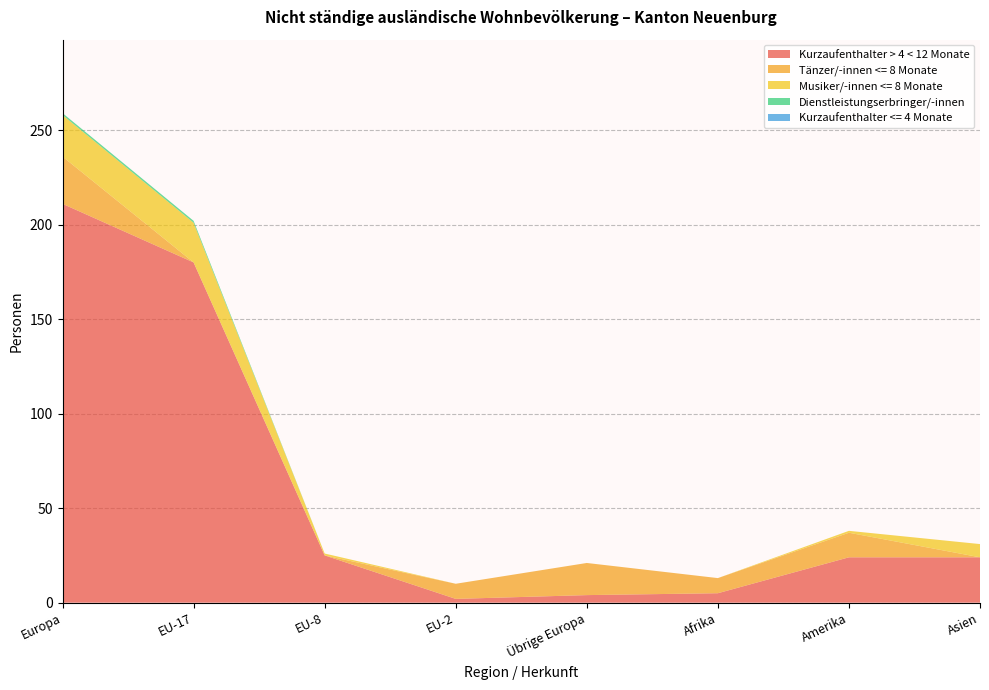

Reading right to left, list all the values displayed in this chart.

Kurzaufenthalter > 4 < 12 Monate: 24	24	5	4	2	25	180	211
Tänzer/-innen <= 8 Monate: 0	13	8	17	8	0	0	25
Musiker/-innen <= 8 Monate: 7	1	0	0	0	1	21	22
Dienstleistungserbringer/-innen: 0	0	0	0	0	0	1	1
Kurzaufenthalter <= 4 Monate: 0	0	0	0	0	0	0	0
Total nicht ständige Wohnbev.: 31	38	13	21	10	26	202	259